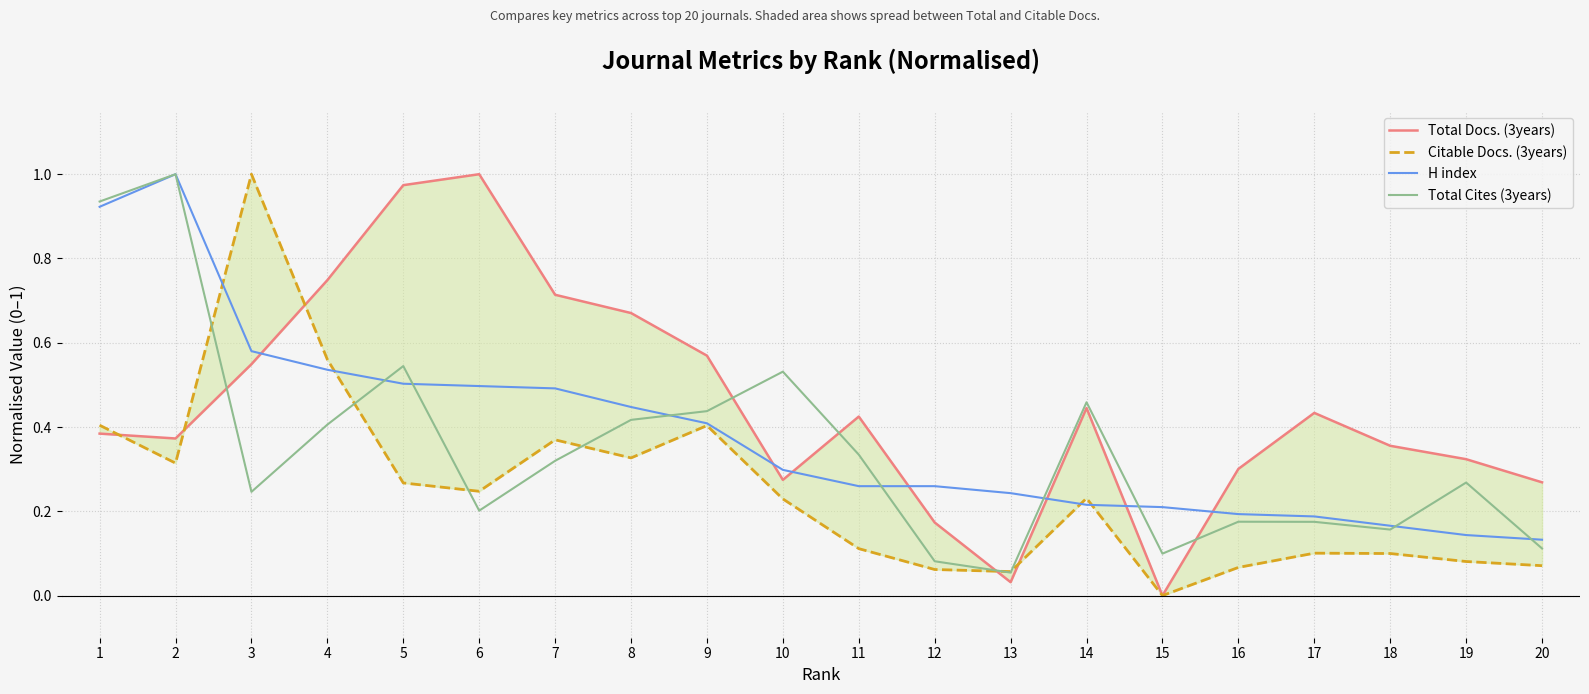

Reading right to left, transcribe all the data shown in this chart.

Total Docs. (3years): 0.3	0.3	0.4	0.4	0.3	0.0	0.4	0.0	0.2	0.4	0.3	0.6	0.7	0.7	1.0	1.0	0.7	0.5	0.4	0.4
Citable Docs. (3years): 0.1	0.1	0.1	0.1	0.1	0.0	0.2	0.1	0.1	0.1	0.2	0.4	0.3	0.4	0.2	0.3	0.6	1.0	0.3	0.4
H index: 0.1	0.1	0.2	0.2	0.2	0.2	0.2	0.2	0.3	0.3	0.3	0.4	0.4	0.5	0.5	0.5	0.5	0.6	1.0	0.9
Total Cites (3years): 0.1	0.3	0.2	0.2	0.2	0.1	0.5	0.1	0.1	0.3	0.5	0.4	0.4	0.3	0.2	0.5	0.4	0.2	1.0	0.9